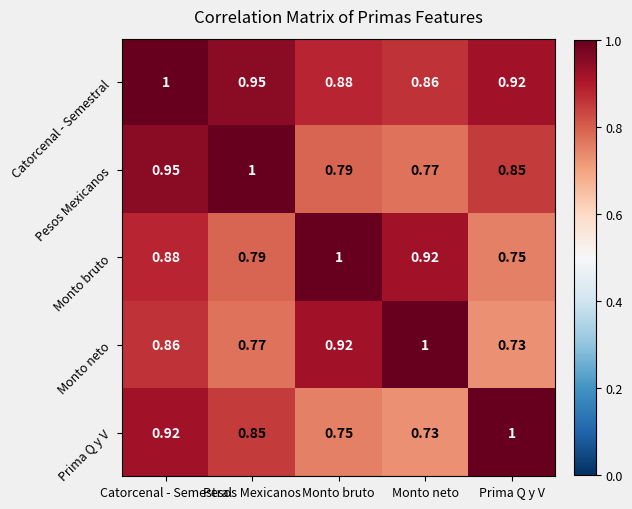

At which label does Prima Q y V reach its peak?

Prima Q y V